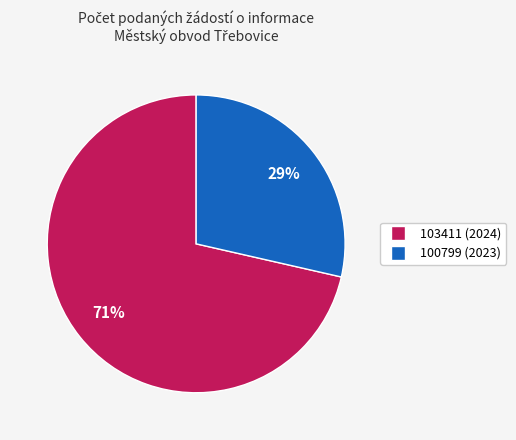

Between 103411 (2024) and 100799 (2023), which is larger?

103411 (2024)